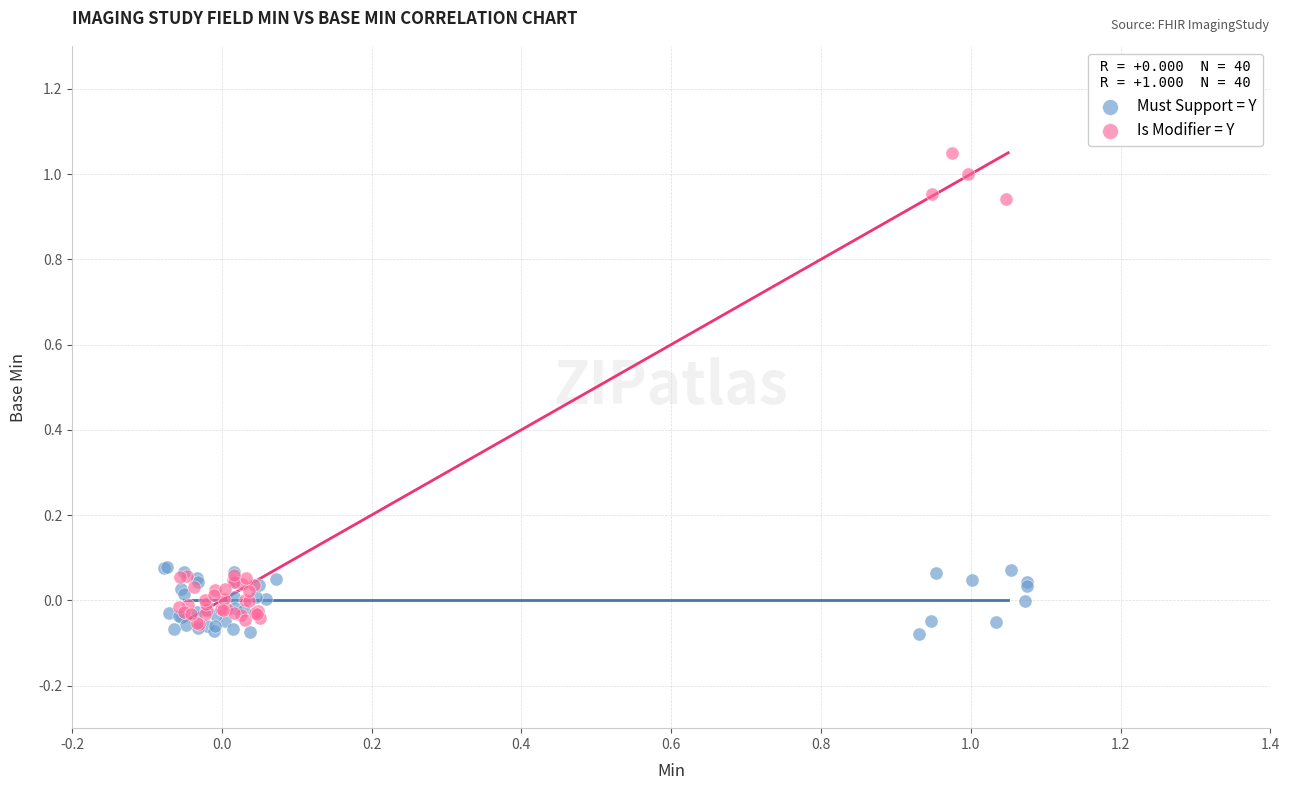

Which series contains the highest Y value?

Is Modifier = Y